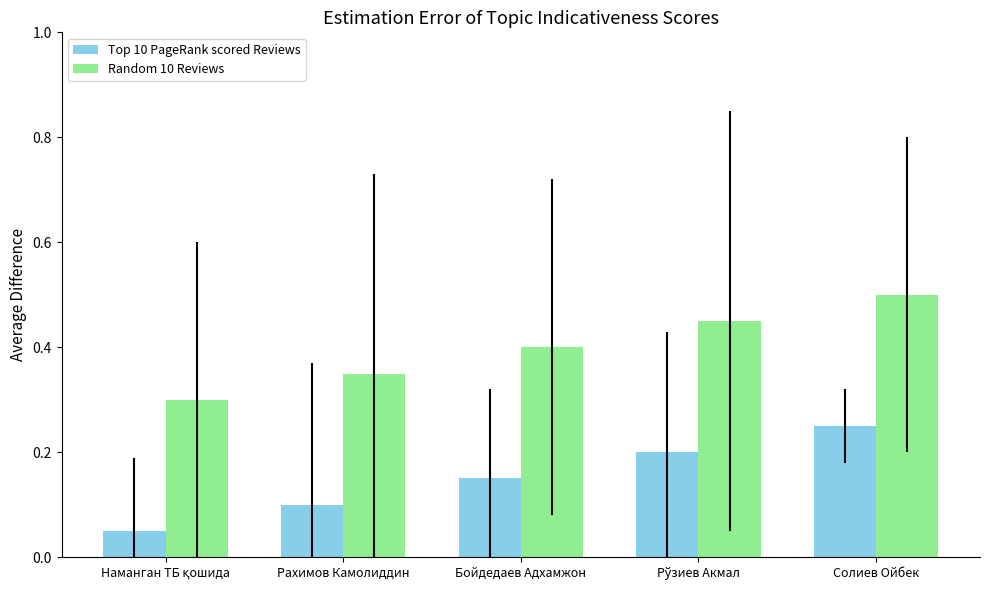

At how many categories does at least one series exceed 0?

5